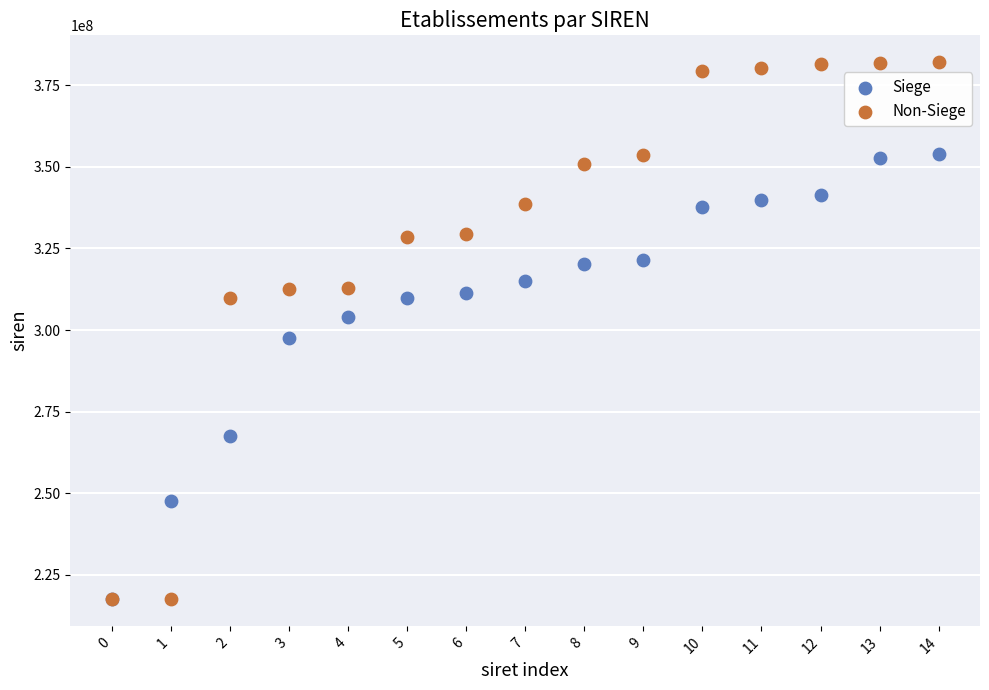

What are all the series names shown in the legend?

Siege, Non-Siege